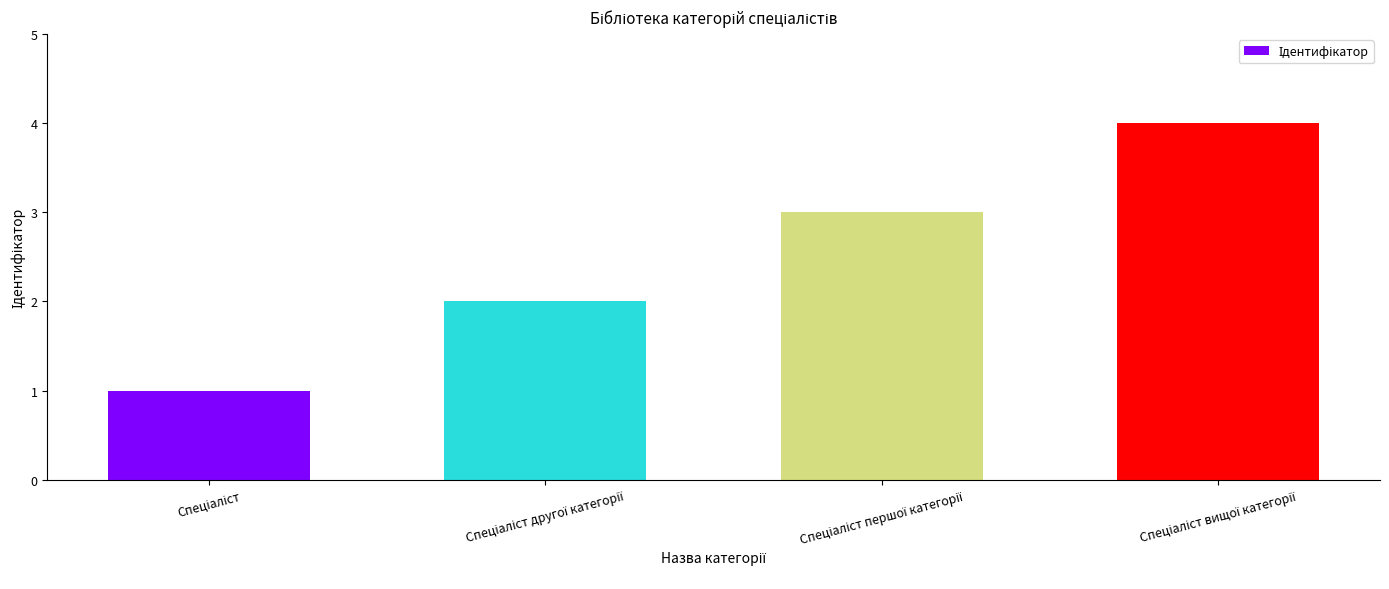

What is the difference between the maximum and minimum values?

3